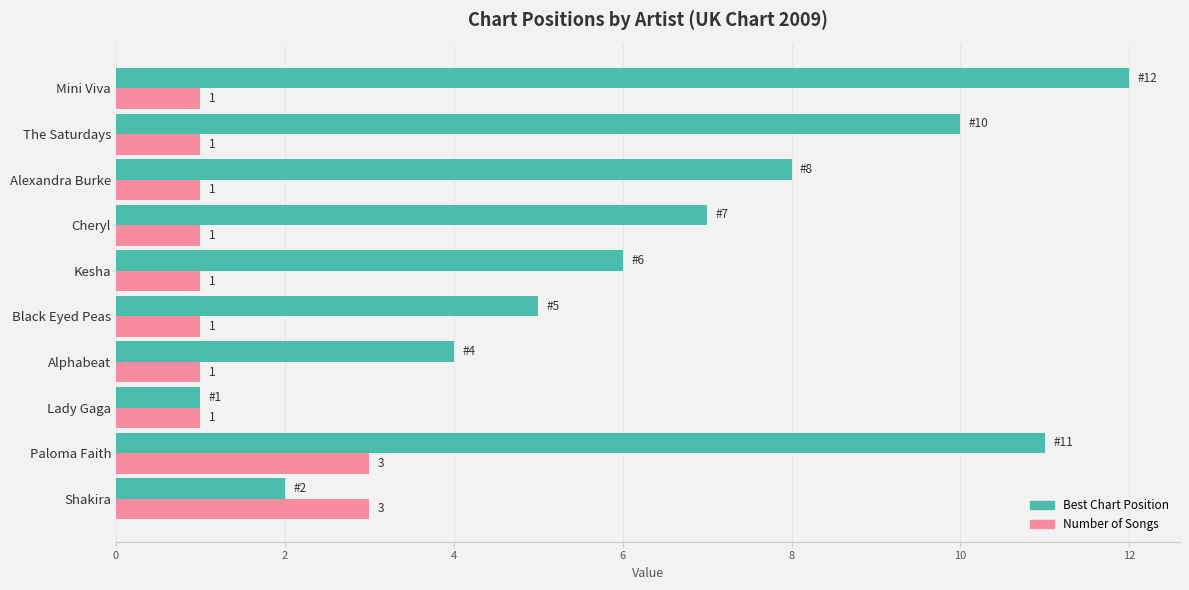

At which category does the chart reach its peak across all series?

Mini Viva